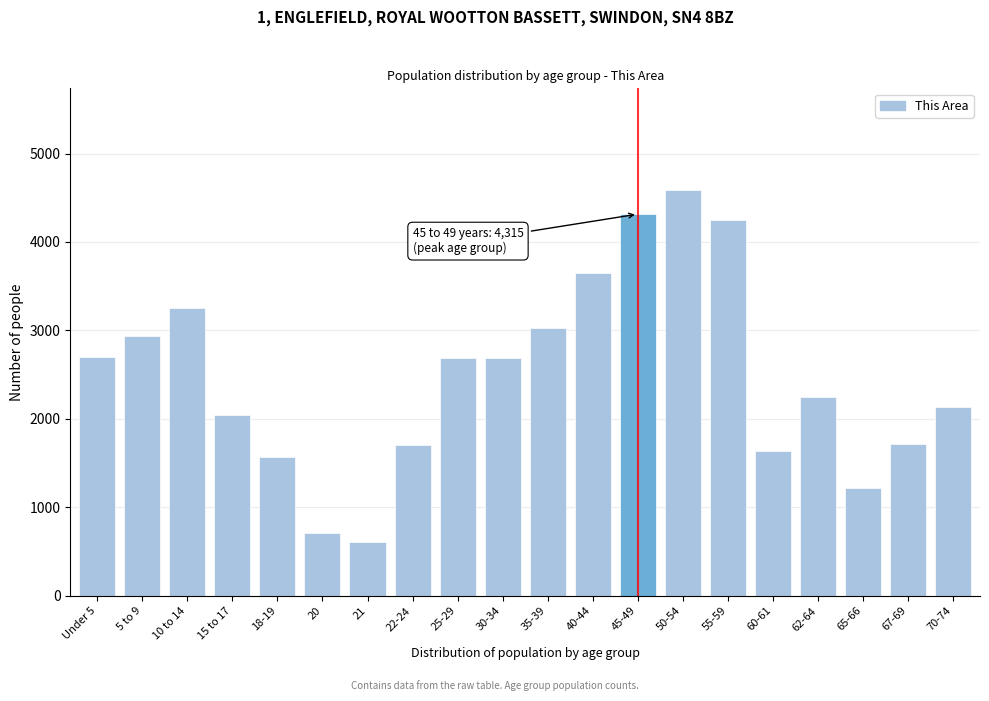

Between 70-74 and 20, which is larger?

70-74